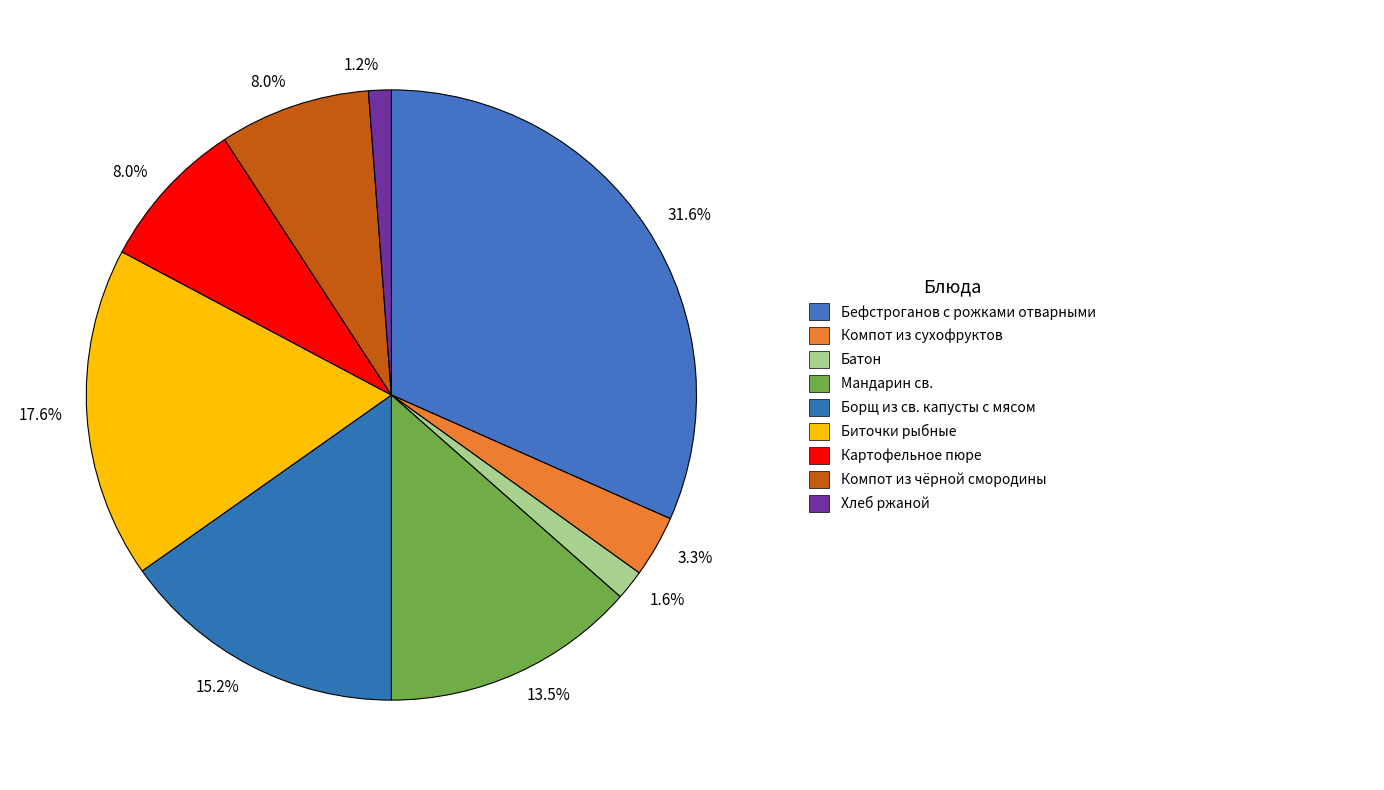

How many slices are in this pie chart?

9